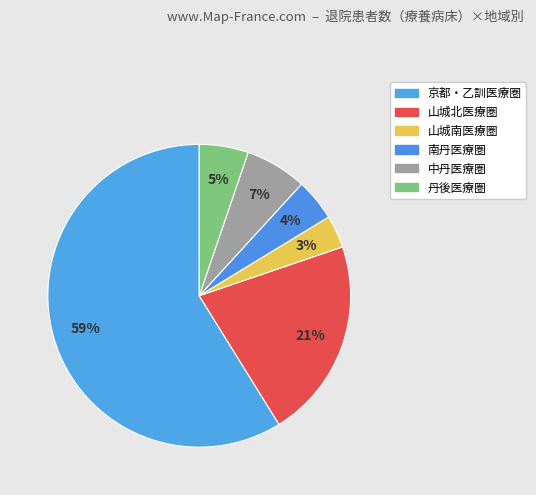

Count the number of slices in the pie.

6